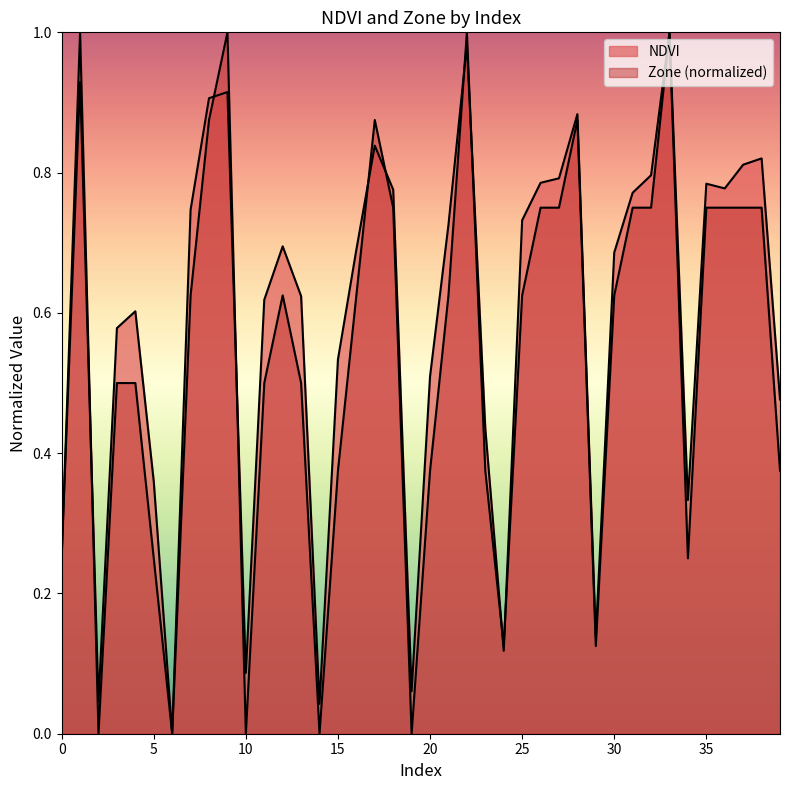

True or false: Zone and NDVI cross at least once.

True